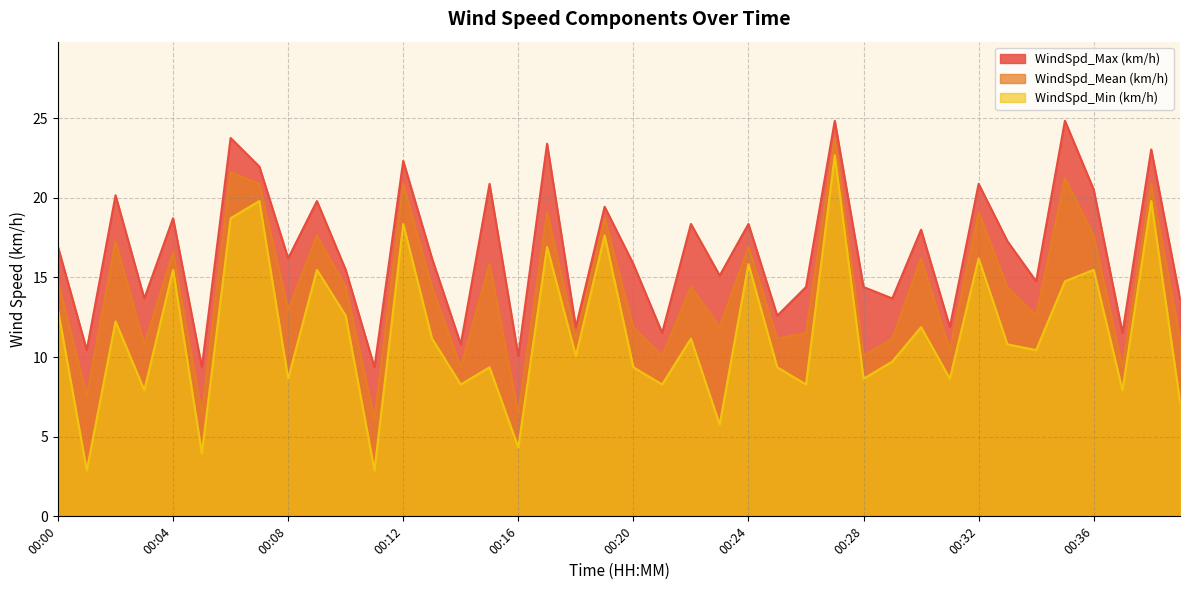

List the series in order of their overall mean, lowest first.

WindSpd_Min (km/h), WindSpd_Mean (km/h), WindSpd_Max (km/h)